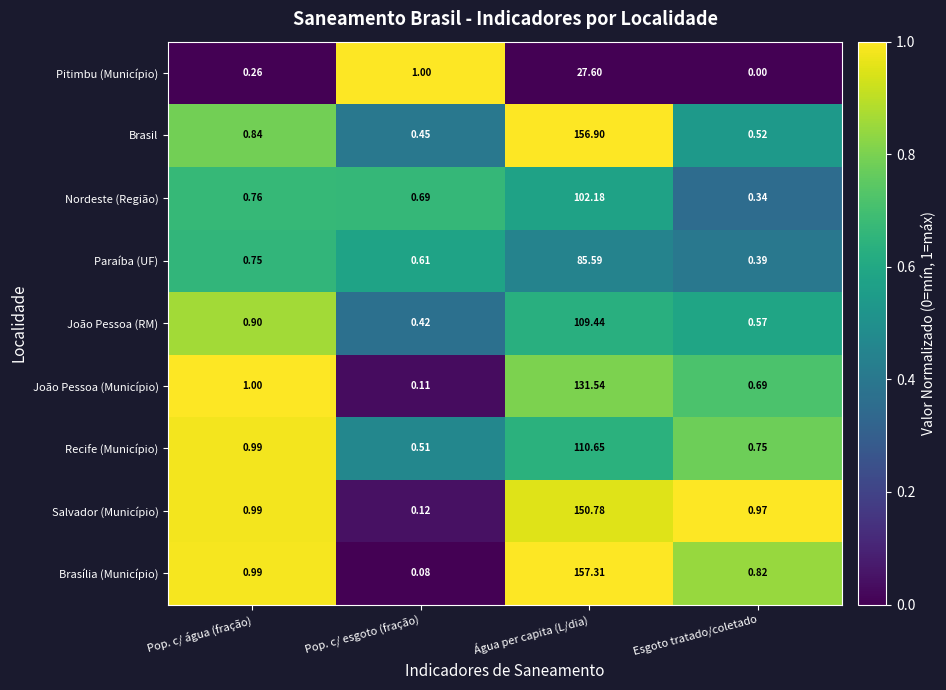

Where is Salvador (Município) nearest to the value 75?

Pop. c/ água (fração)